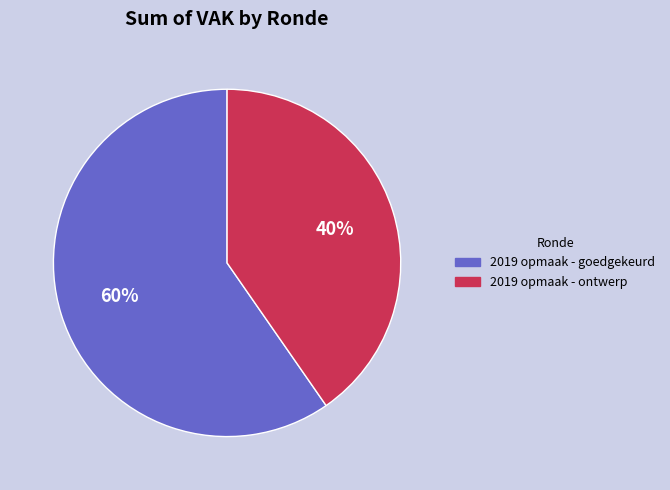

Is there a majority slice in this chart?

Yes